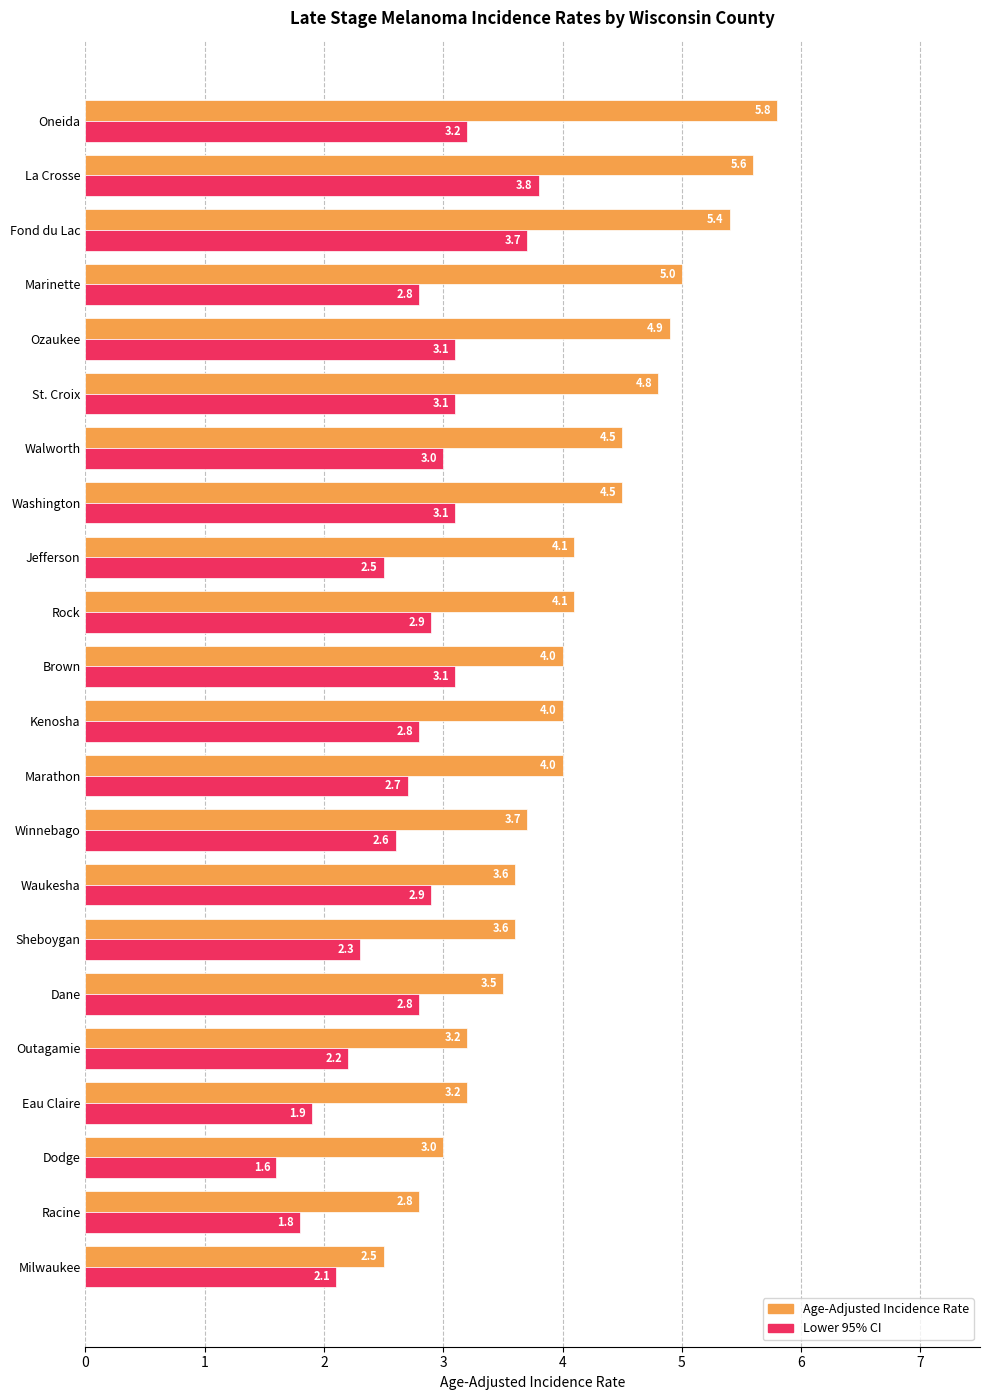

List the series in order of their peak value, highest first.

Age-Adjusted Incidence Rate, Lower 95% CI